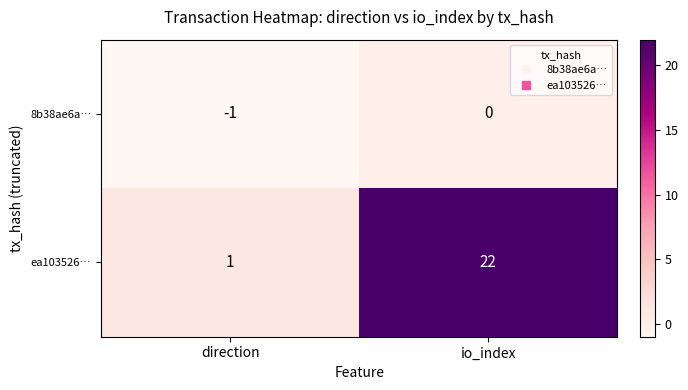

Between direction and io_index, which series saw the biggest shift?

ea103526…